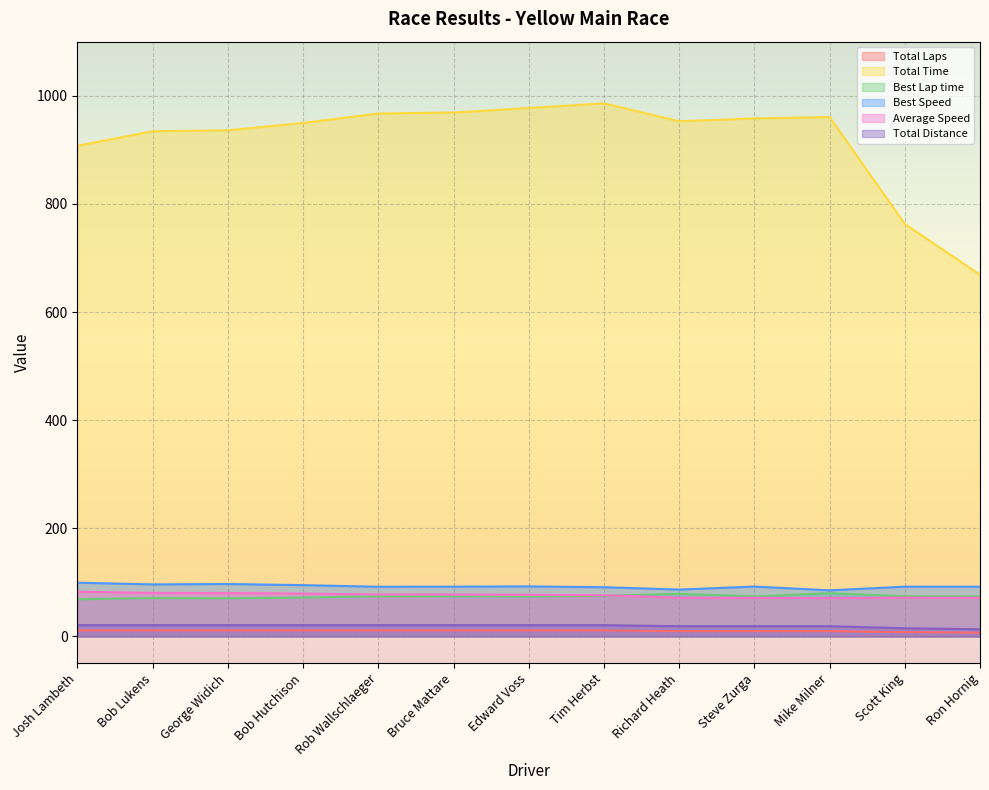

Which series has the largest range (max minus min)?

Total Time